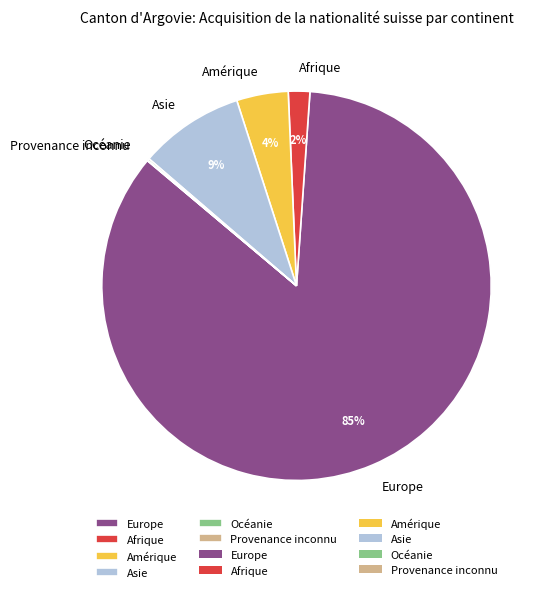

Which category has the biggest portion of the pie?

Europe